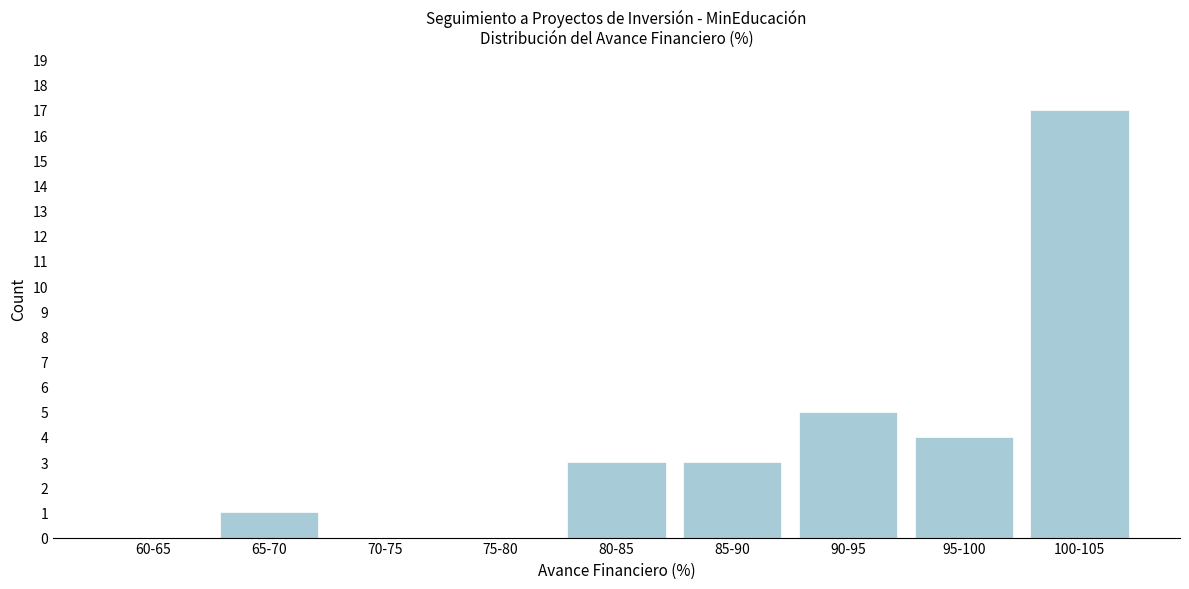

Reading left to right, transcribe all the data shown in this chart.

60-65=0	65-70=1	70-75=0	75-80=0	80-85=3	85-90=3	90-95=5	95-100=4	100-105=17